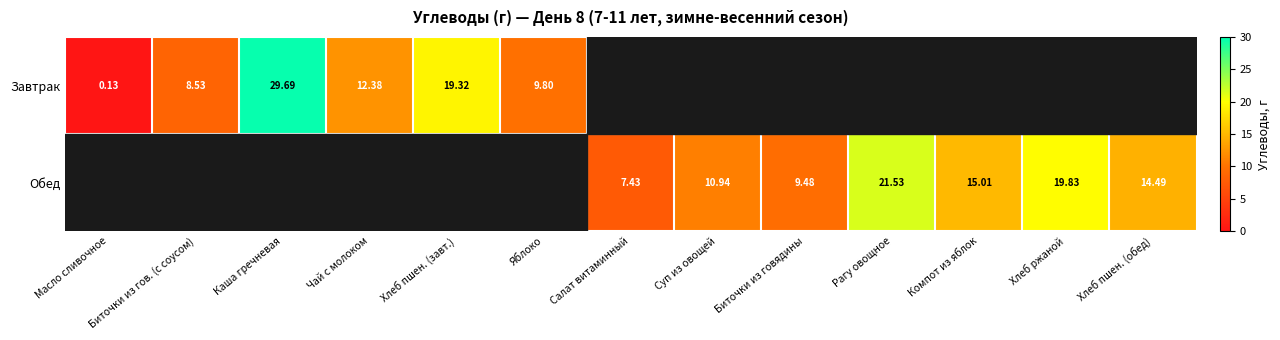

Is the value of Обед at Хлеб пшен. (обед) greater than the value of Завтрак at Каша гречневая?

No